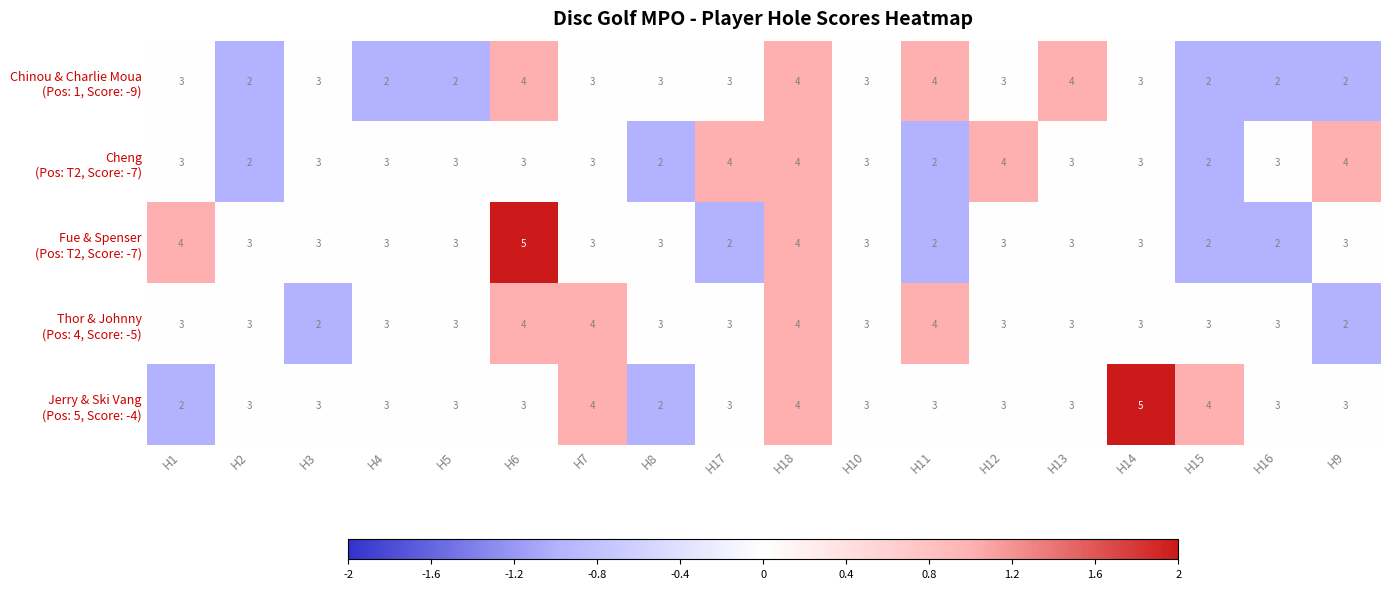

How many data points does each series have?

18